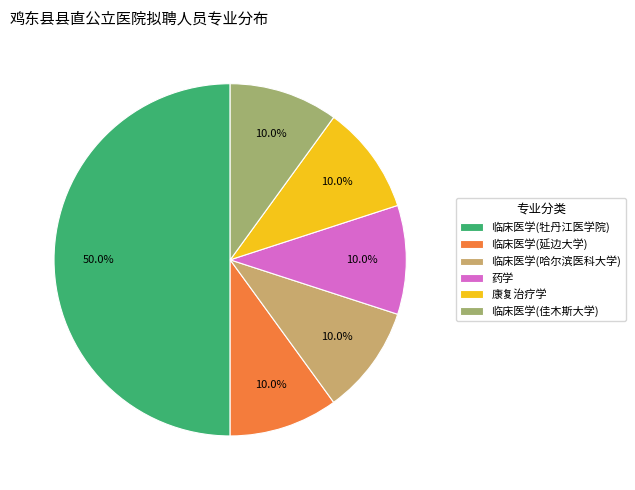

Count the number of slices in the pie.

6